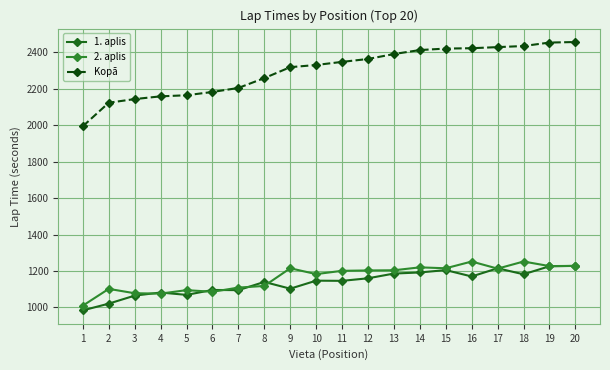

Is the value of 2. aplis at 4 greater than the value of 1. aplis at 17?

No